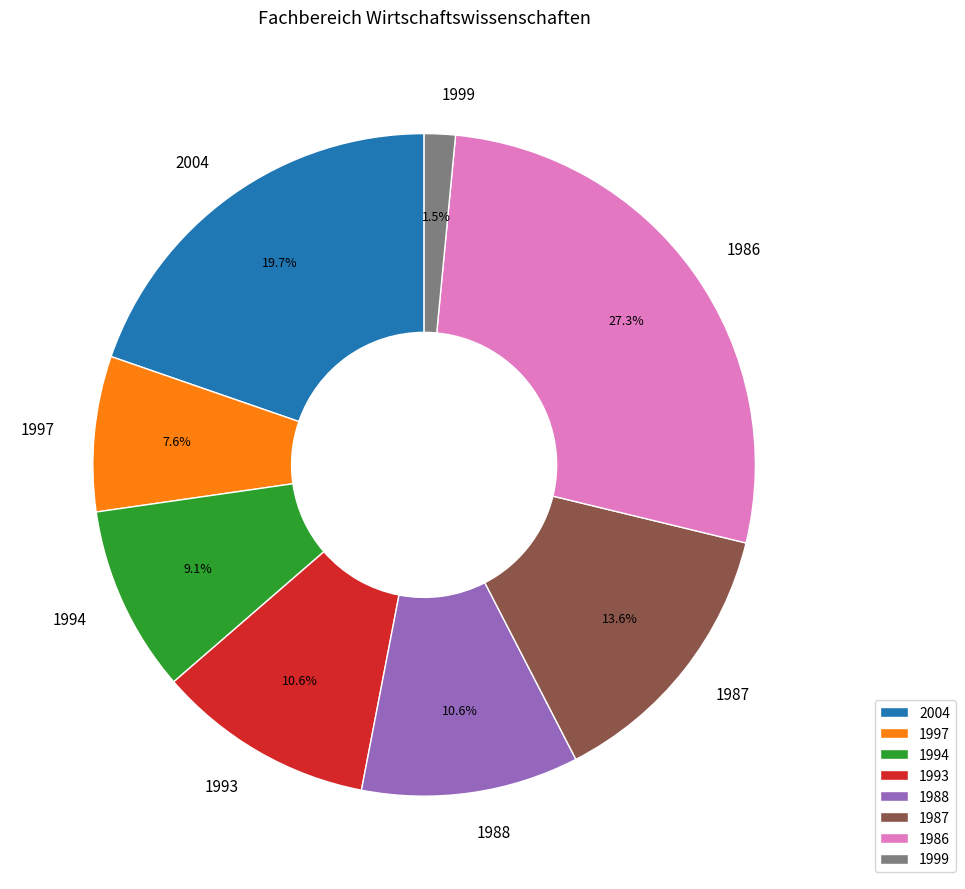

Is it true that 1988 is 11% of the pie?

True